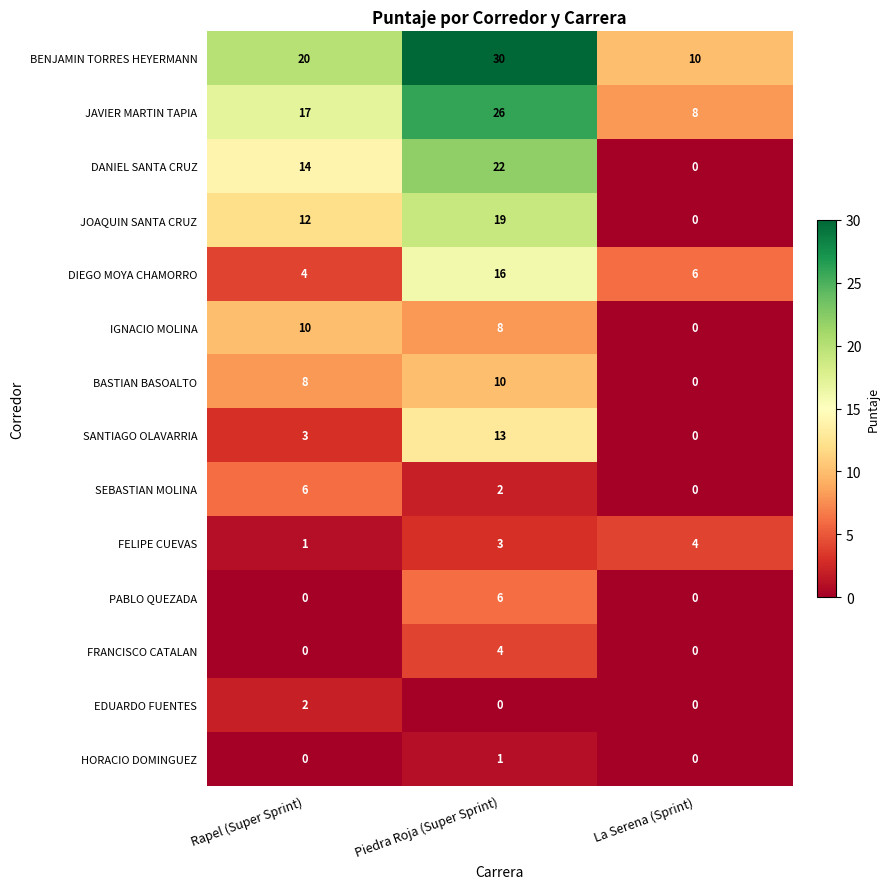

Which series has the largest total across all categories?

BENJAMIN TORRES HEYERMANN